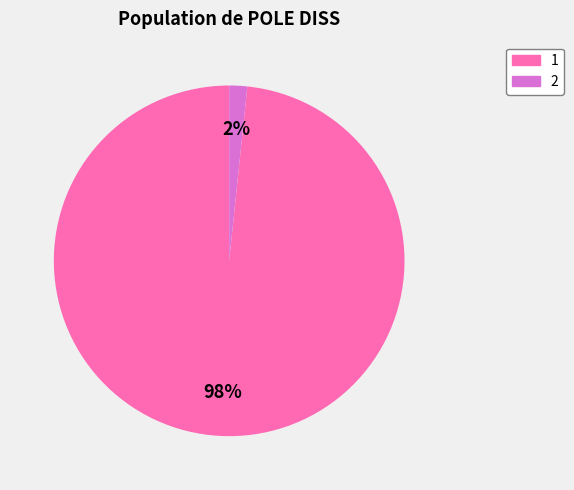

True or false: 2 accounts for 7% of the total.

False